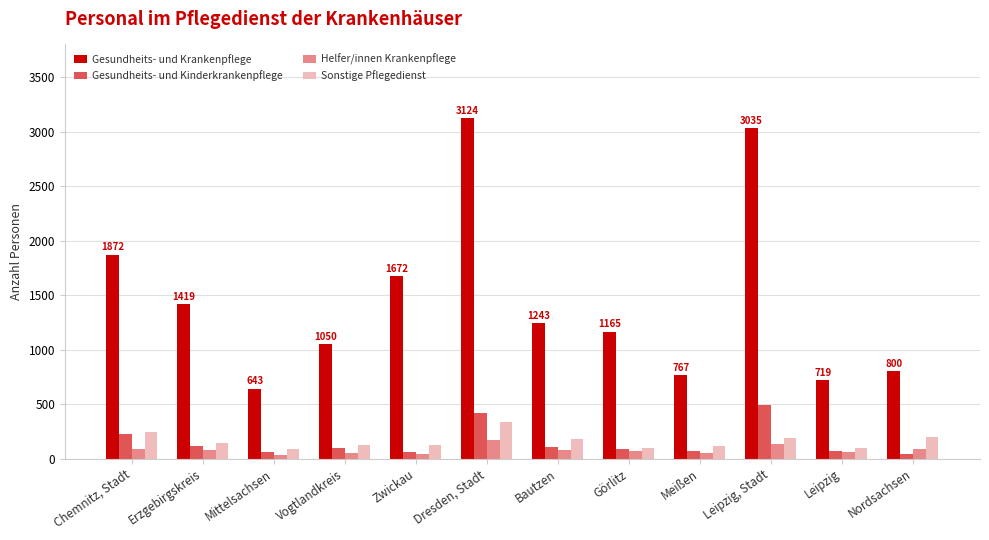

What is the maximum value for Sonstige Pflegedienst?

334